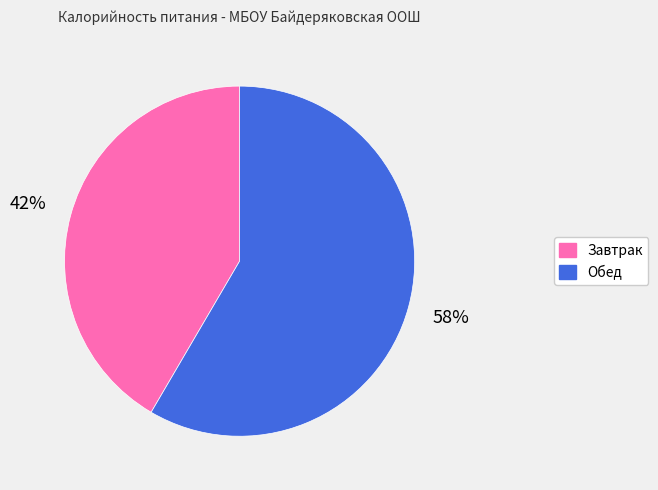

Which category accounts for the majority?

Обед